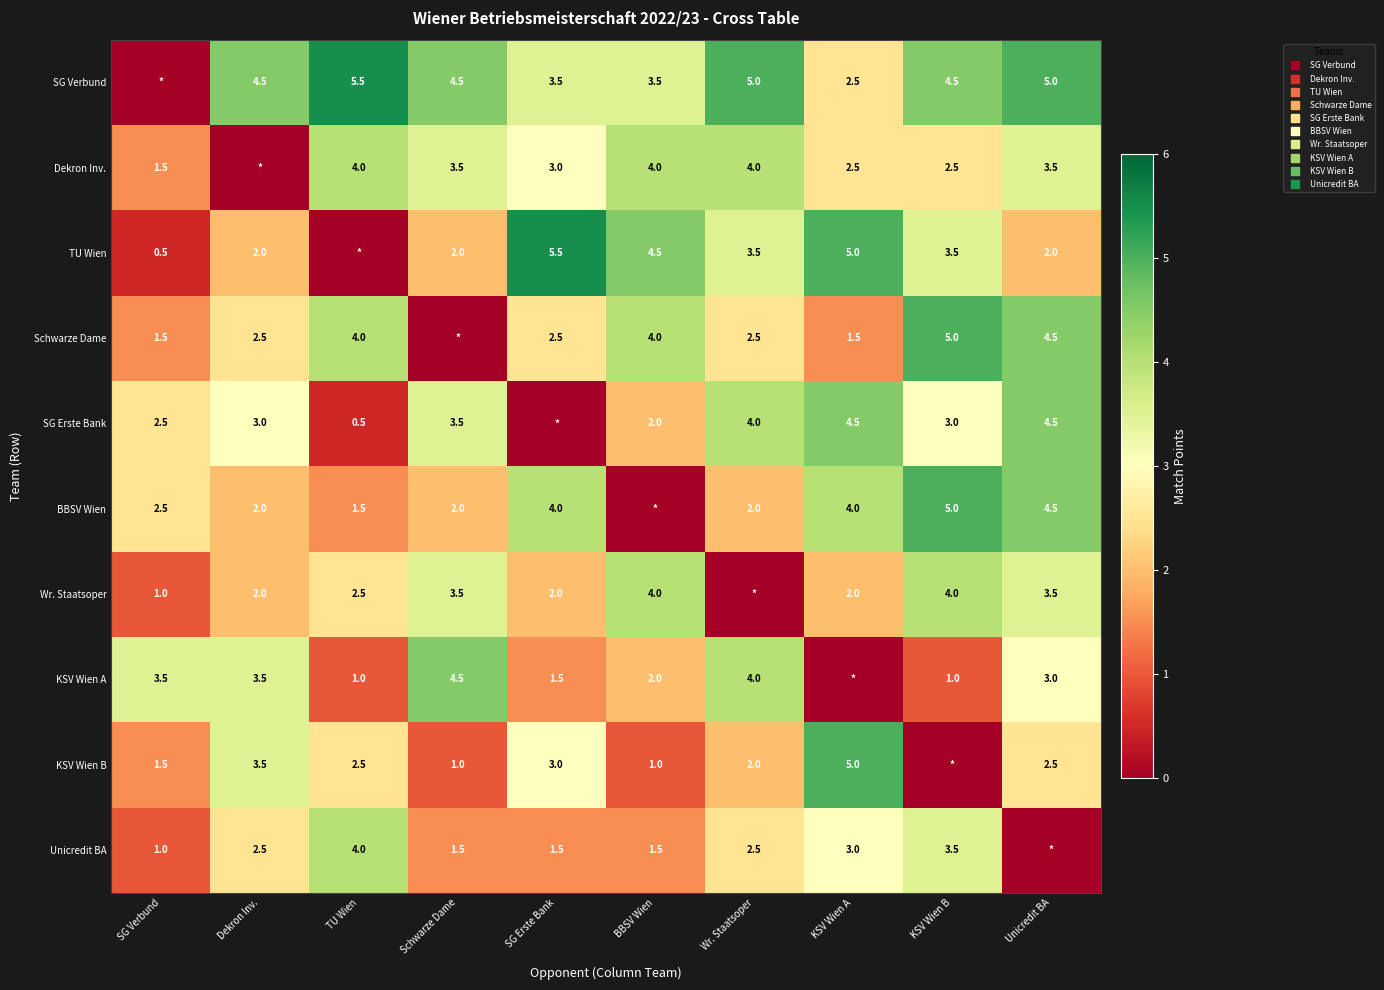

Where does the Schwarze Dame series first go above 2?

Dekron Inv.